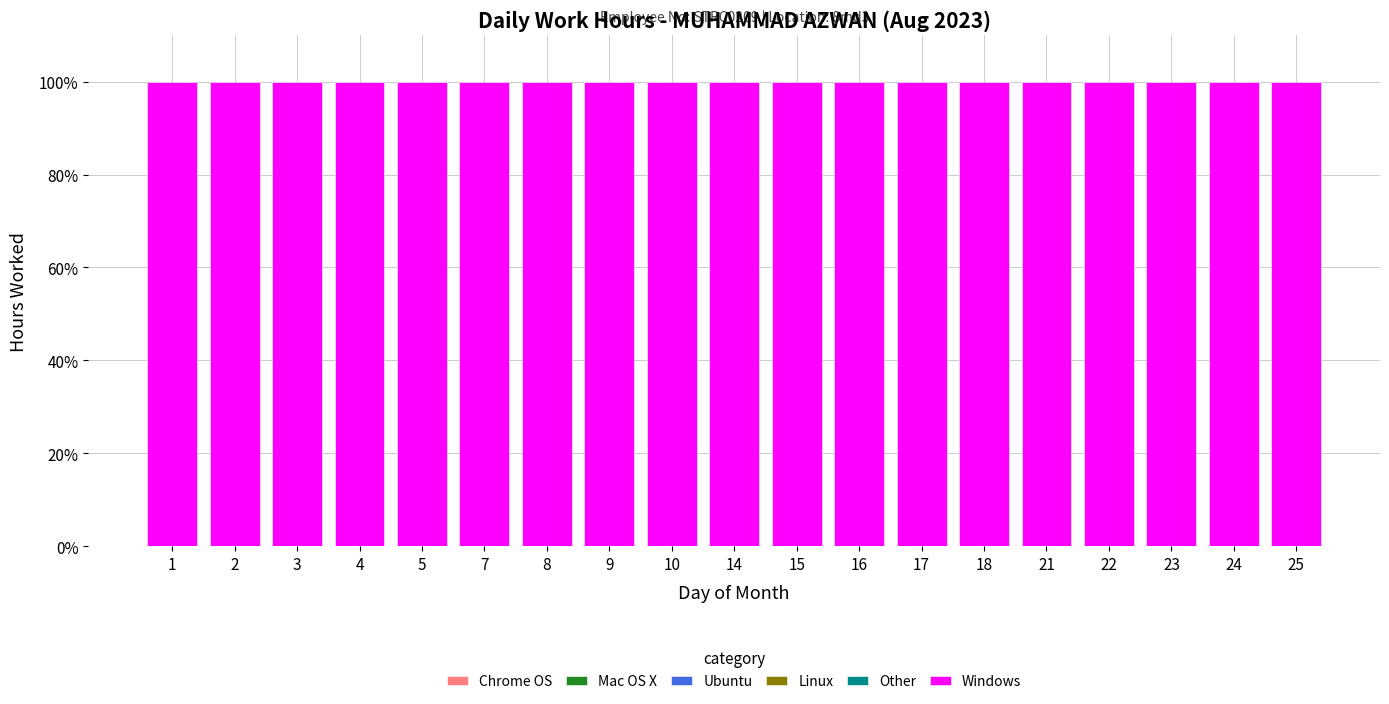

Count the number of categories in the chart.

19